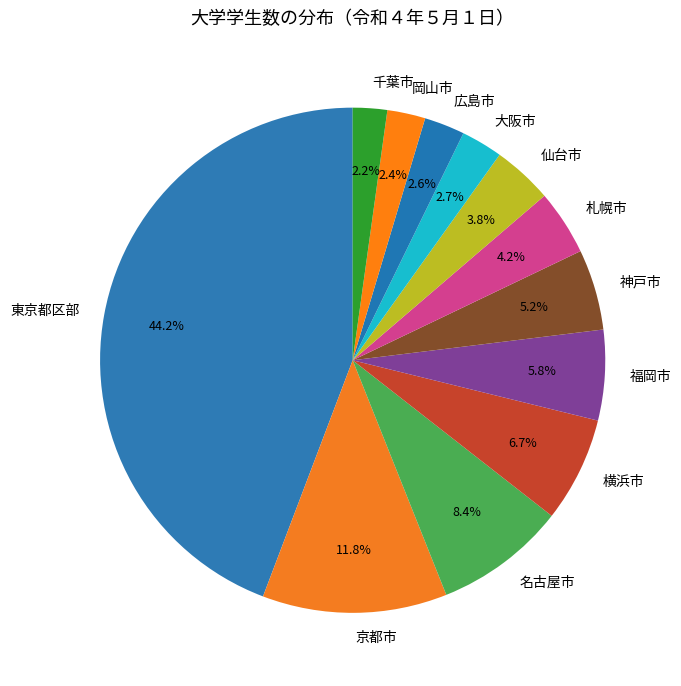

Does any single category account for the majority?

No